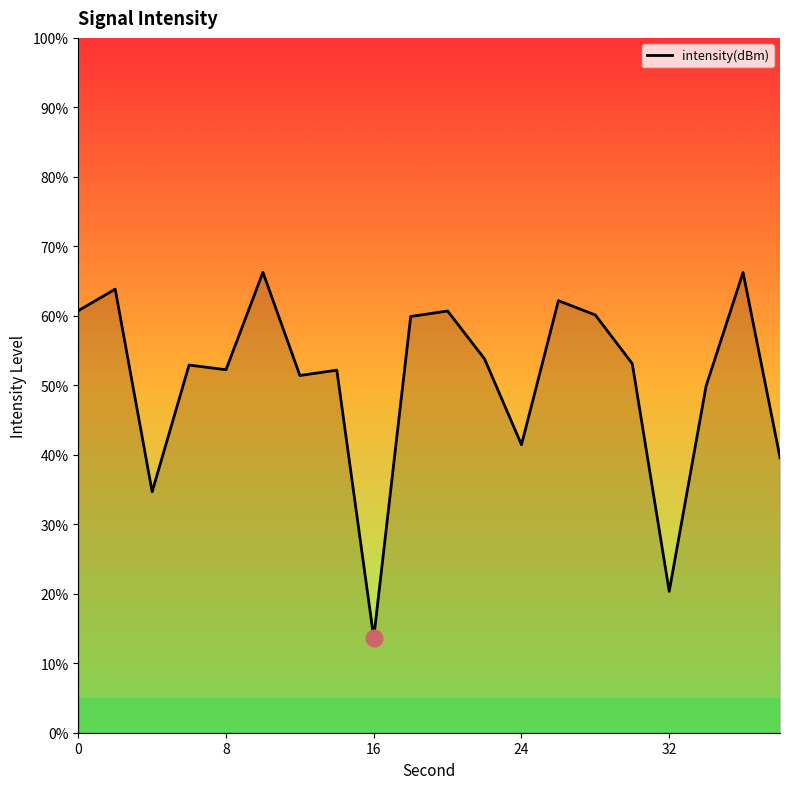

What is the difference between the maximum and minimum values?

52.6